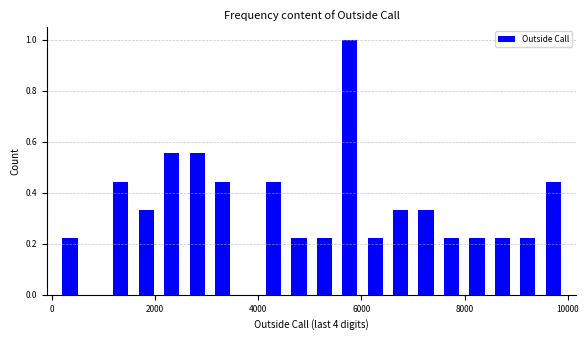

Read against the x-axis, roughly where is the centre of the tallest bar?

5800